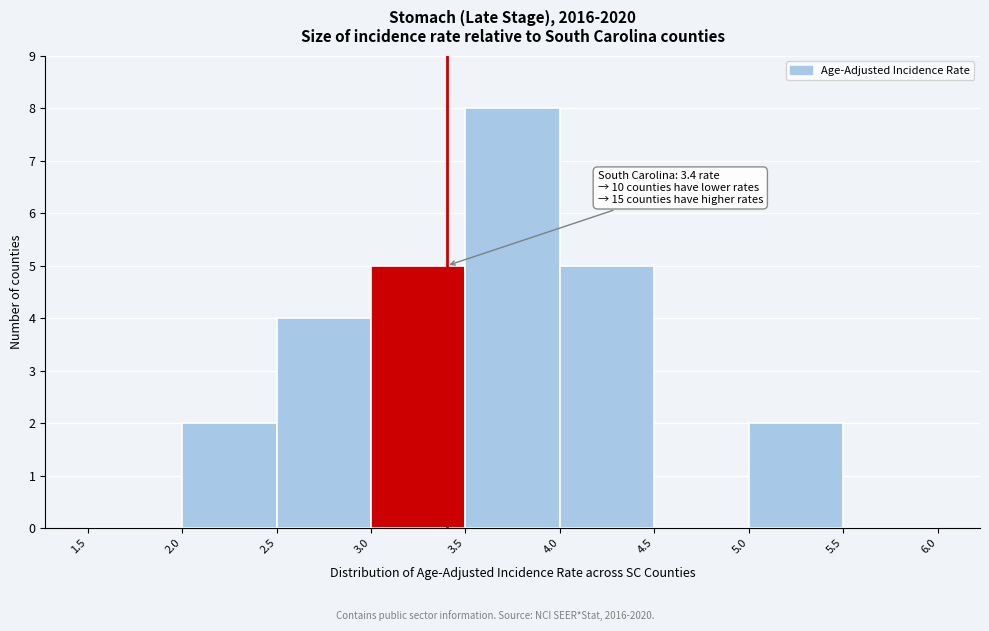

Over which range of the x-axis is the bar tallest?

3.5 to 4.0